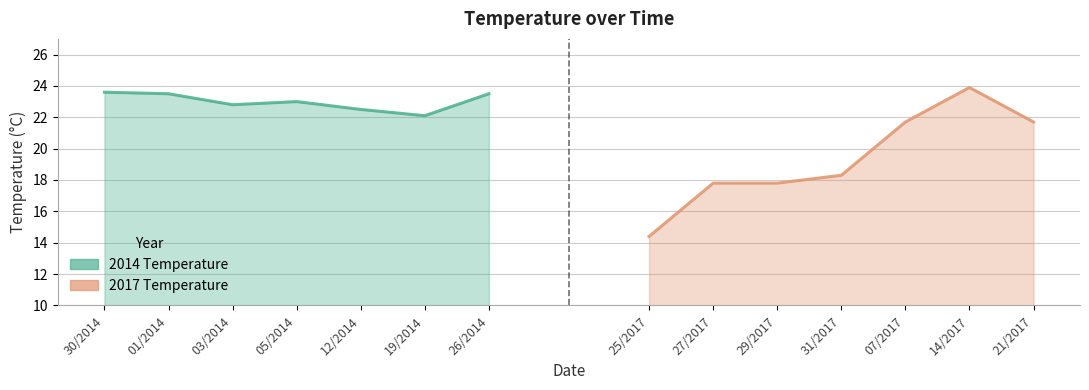

What is the difference between the 2017 Temperature values at 29/2017 and 14/2017?

6.1